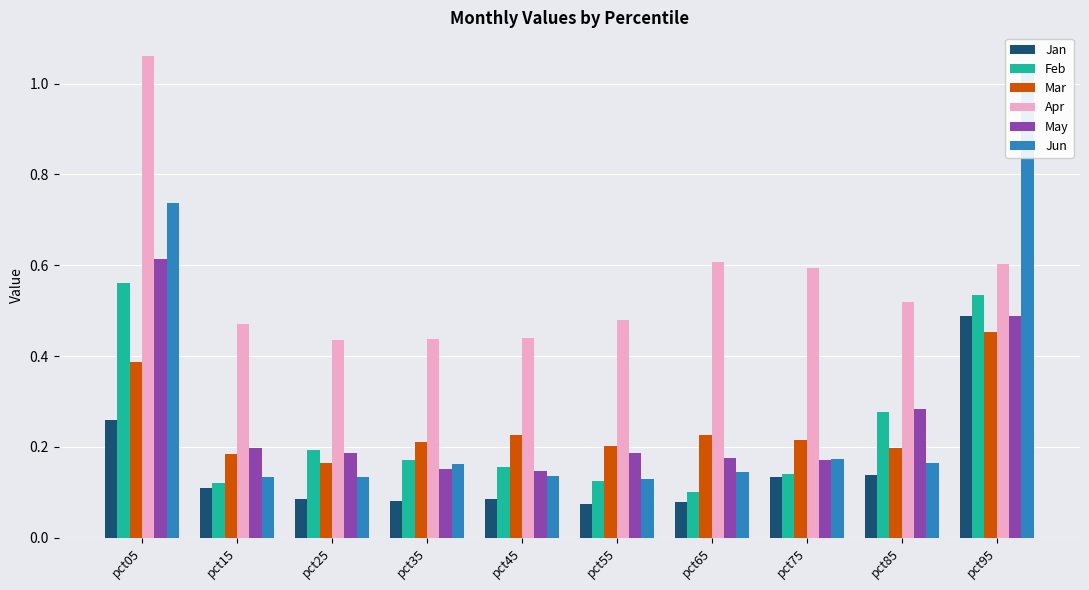

What value does the Jun series have at pct05?

0.7